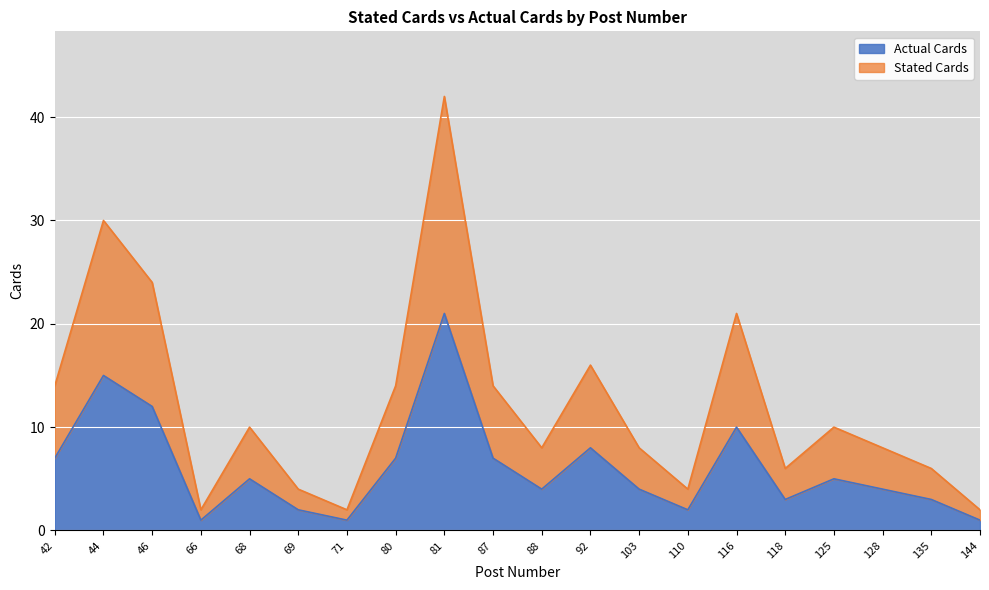

Rank the categories by Stated Cards value from lowest to highest.

66, 71, 144, 69, 110, 118, 135, 88, 103, 128, 68, 125, 42, 80, 87, 92, 116, 46, 44, 81